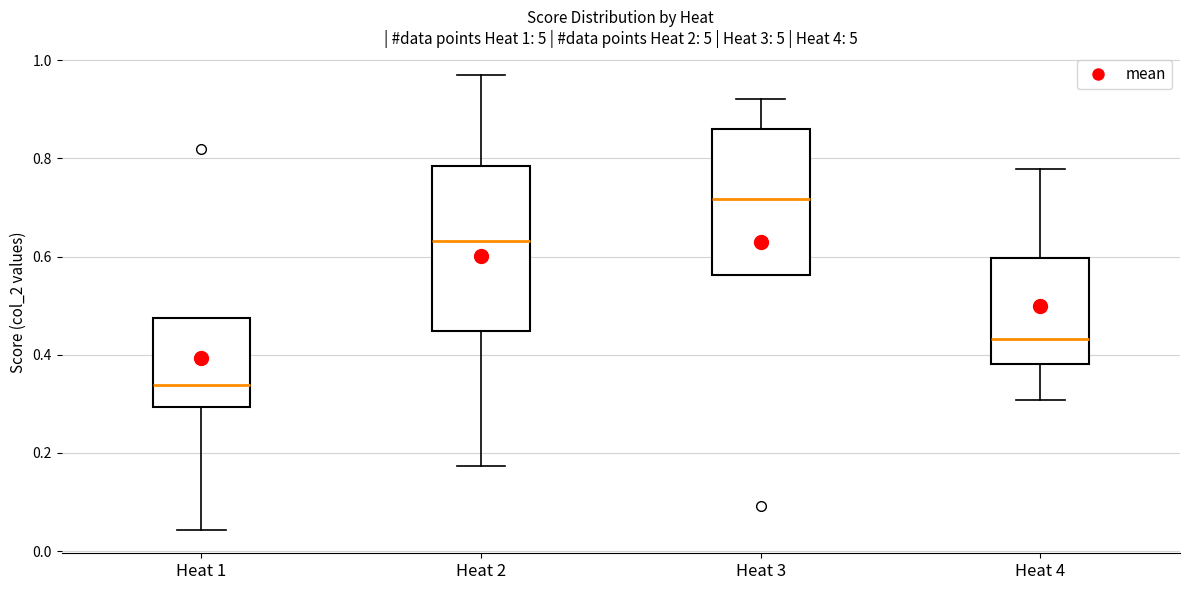

Comparing the boxes themselves (not the whiskers), which one is the tallest?

Heat 2